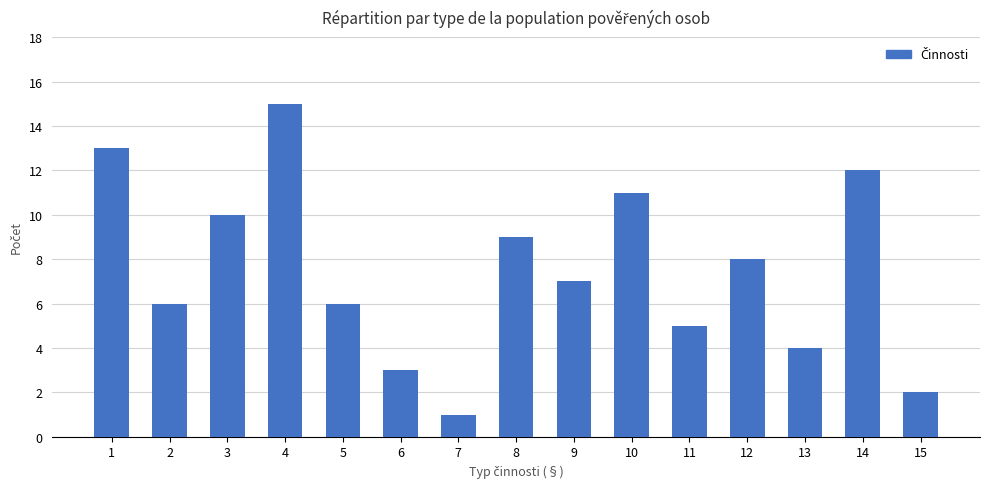

What value does the data have at 12, to the nearest 5?

10